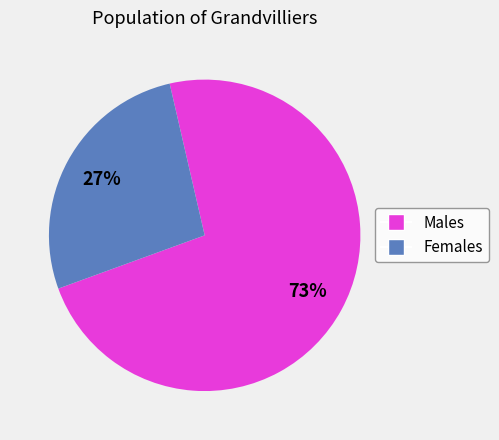

How many segments does this pie chart have?

2